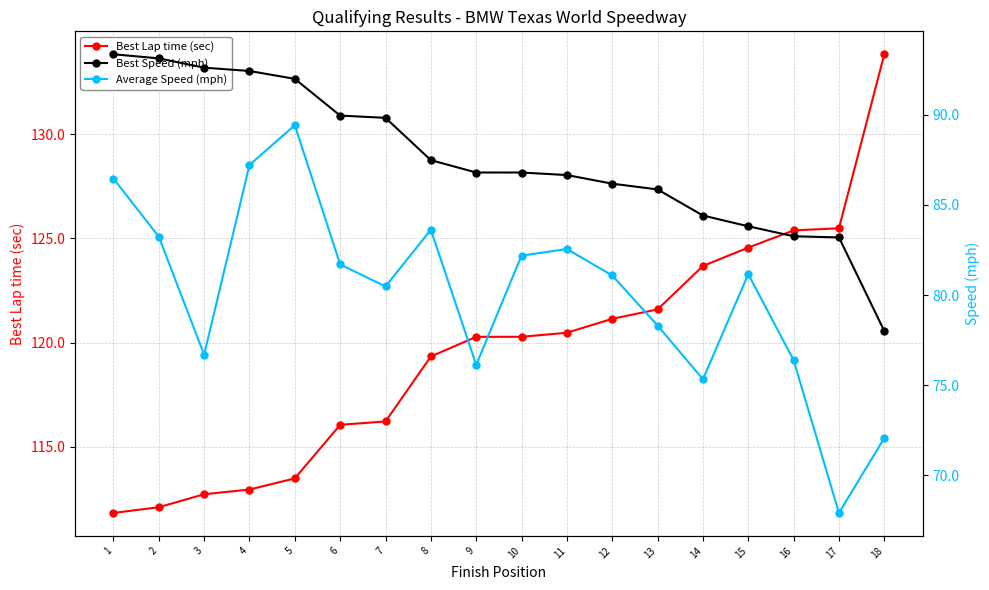

Reading right to left, extract all data points from this chart.

Best Lap time (sec): 18=133.8	17=125.5	16=125.4	15=124.6	14=123.7	13=121.6	12=121.1	11=120.5	10=120.3	9=120.3	8=119.3	7=116.2	6=116.0	5=113.5	4=112.9	3=112.7	2=112.1	1=111.8
Best Speed (mph): 18=78.0	17=83.2	16=83.3	15=83.8	14=84.4	13=85.9	12=86.2	11=86.7	10=86.8	9=86.8	8=87.5	7=89.8	6=90.0	5=92.0	4=92.4	3=92.6	2=93.1	1=93.4
Average Speed (mph): 18=72.1	17=67.9	16=76.4	15=81.2	14=75.3	13=78.3	12=81.1	11=82.6	10=82.2	9=76.1	8=83.6	7=80.5	6=81.7	5=89.4	4=87.2	3=76.7	2=83.2	1=86.5